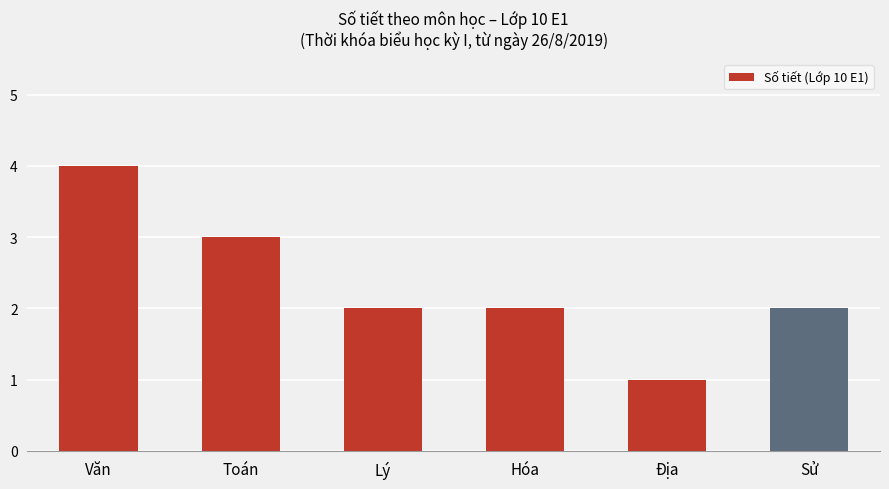

Which label corresponds to the largest value in the chart?

Văn